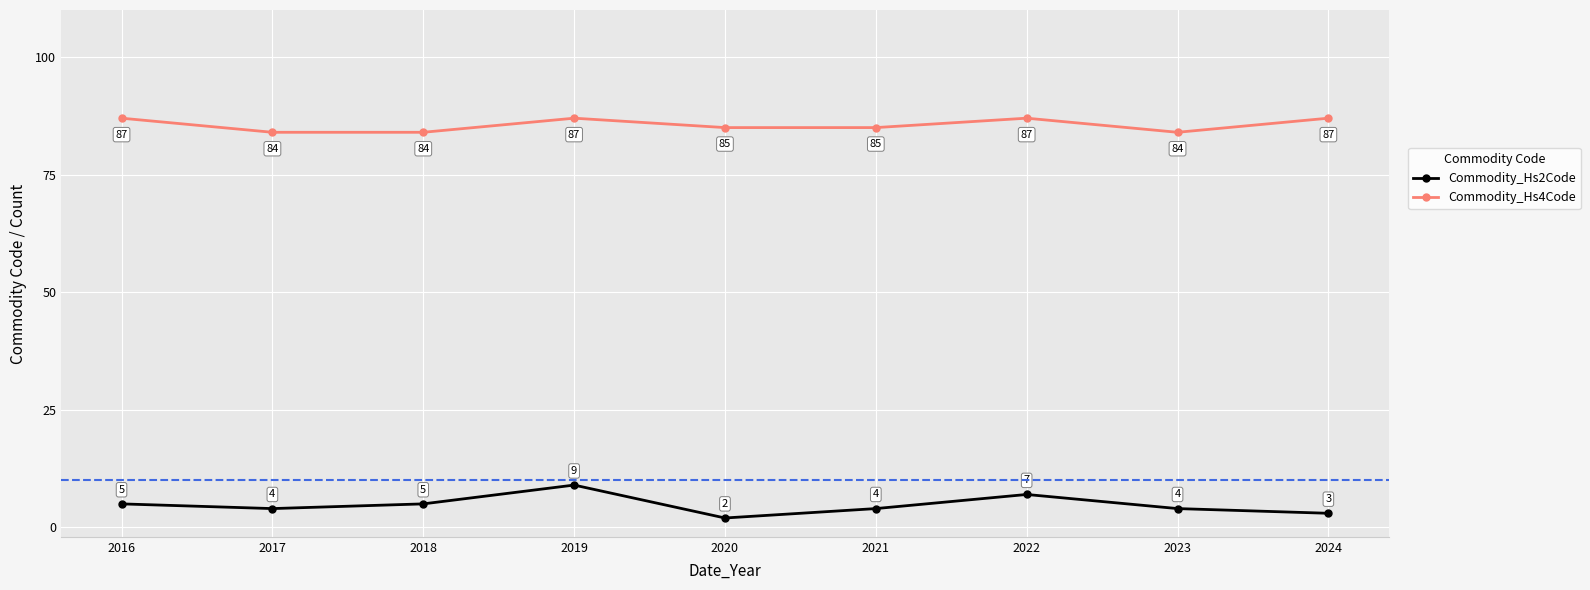

What is the value of the Commodity_Hs2Code point at the 1st from the left?

5